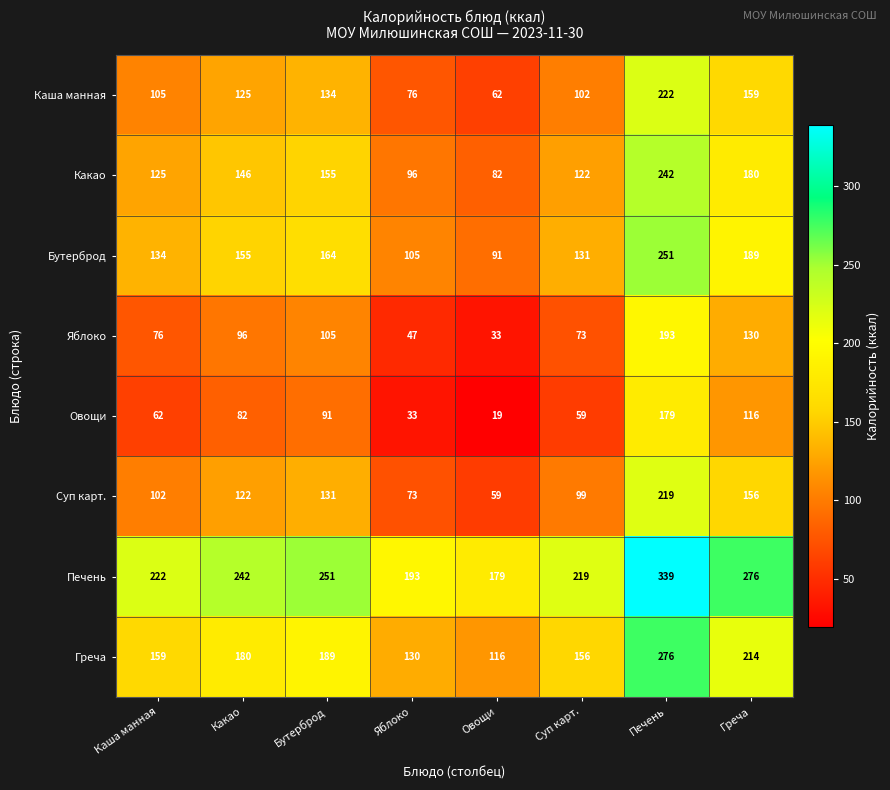

Which series has the largest total across all categories?

Печень